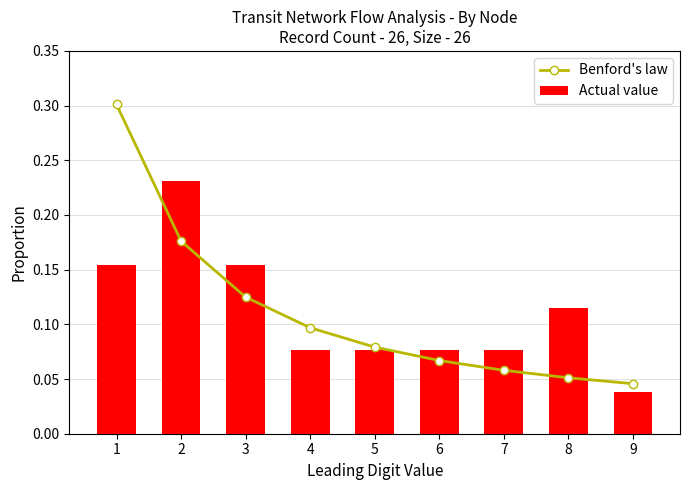

List the series in order of their peak value, highest first.

Benford's law, Actual value